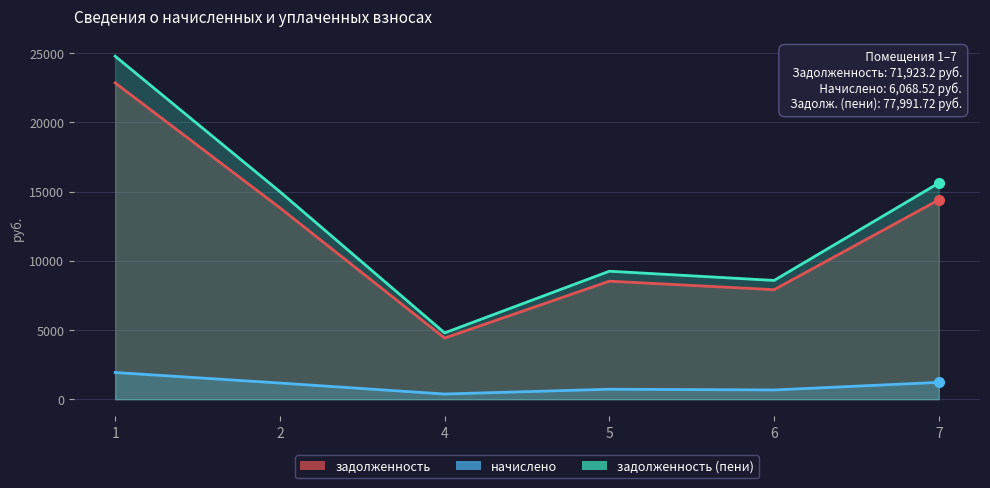

How many interior local peaks does the начислено series have?

1